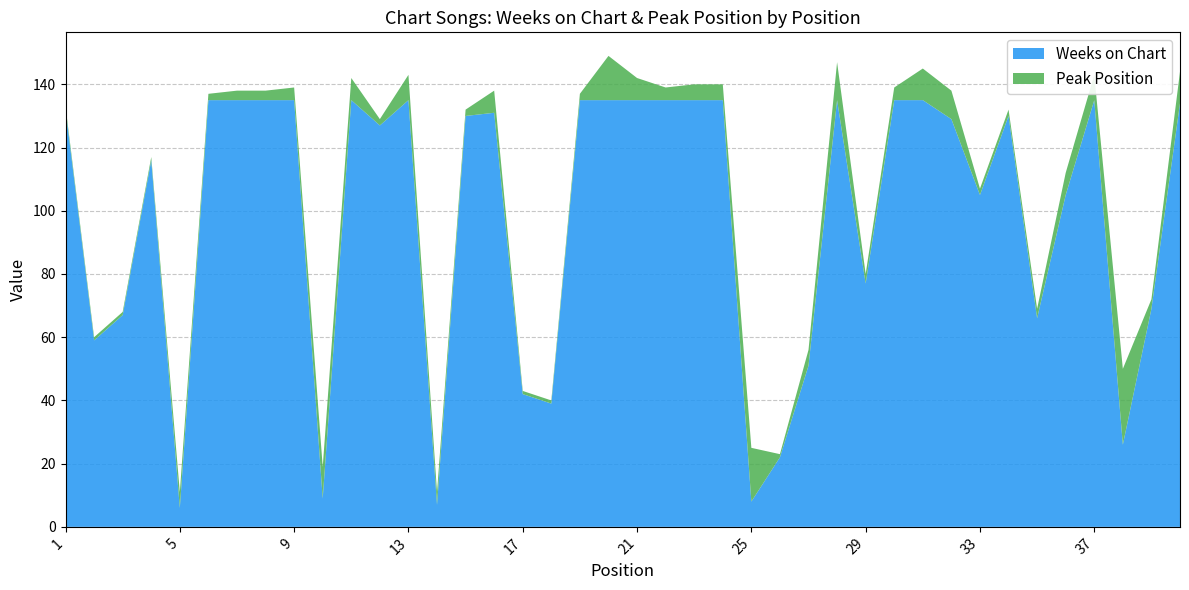

Reading right to left, extract all data points from this chart.

Weeks on Chart: 40=134	39=69	38=26	37=135	36=105	35=66	34=130	33=105	32=129	31=135	30=135	29=77	28=135	27=51	26=22	25=8	24=135	23=135	22=135	21=135	20=135	19=135	18=39	17=42	16=131	15=130	14=7	13=135	12=127	11=135	10=9	9=135	8=135	7=135	6=135	5=6	4=116	3=67	2=59	1=132
Peak Position: 40=10	39=3	38=24	37=8	36=7	35=3	34=2	33=2	32=9	31=10	30=4	29=3	28=12	27=5	26=1	25=17	24=5	23=5	22=4	21=7	20=14	19=2	18=1	17=1	16=7	15=2	14=4	13=8	12=2	11=7	10=10	9=4	8=3	7=3	6=2	5=5	4=1	3=1	2=1	1=1